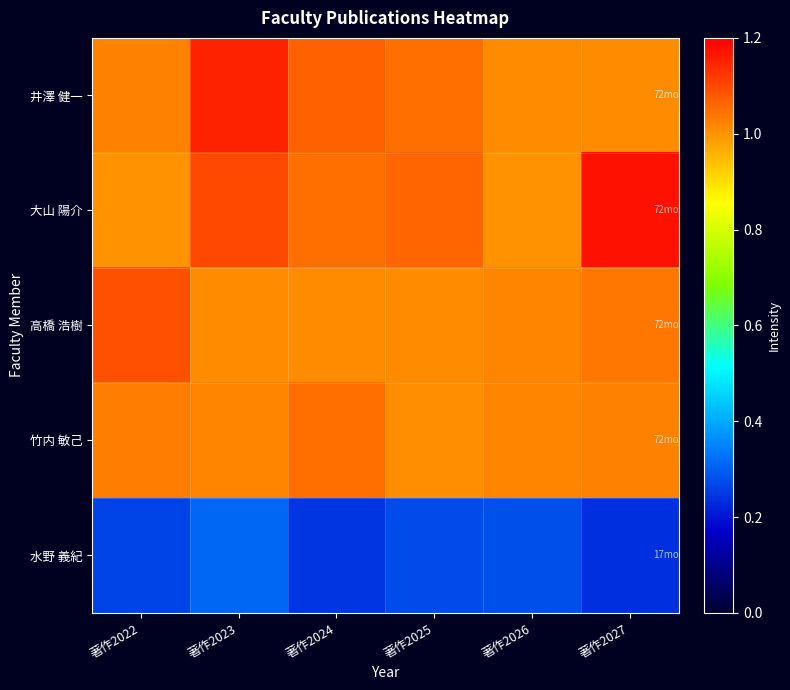

Which series has the widest spread of values?

大山 陽介